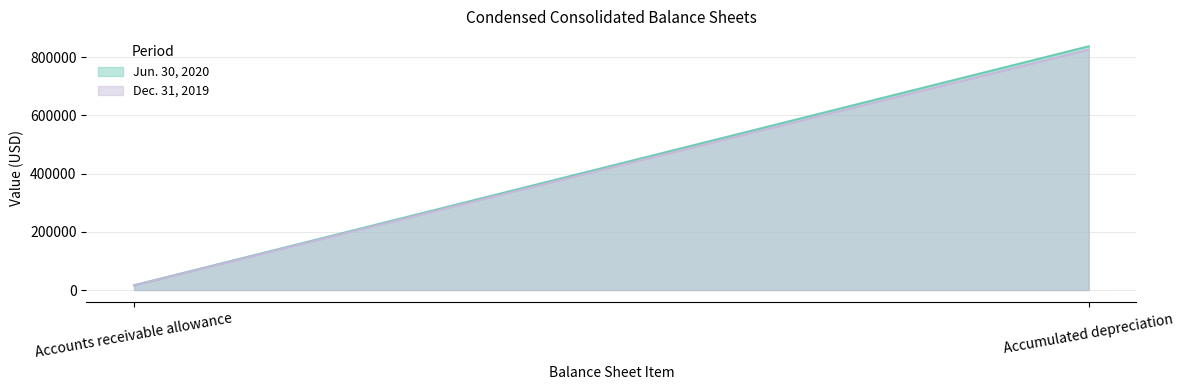

What is the sum of all Dec. 31, 2019 values?

841771